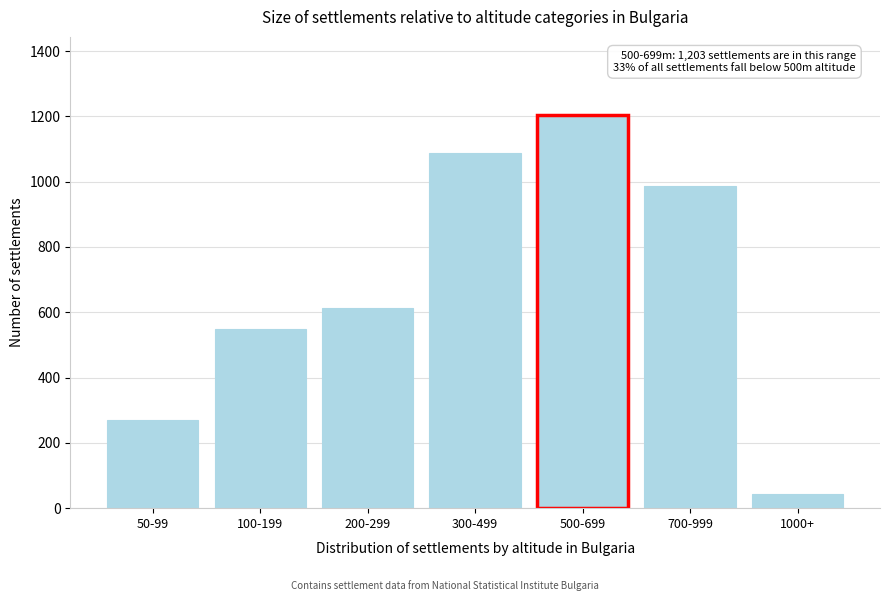

Reading left to right, list all the values displayed in this chart.

271	548	612	1089	1203	987	44